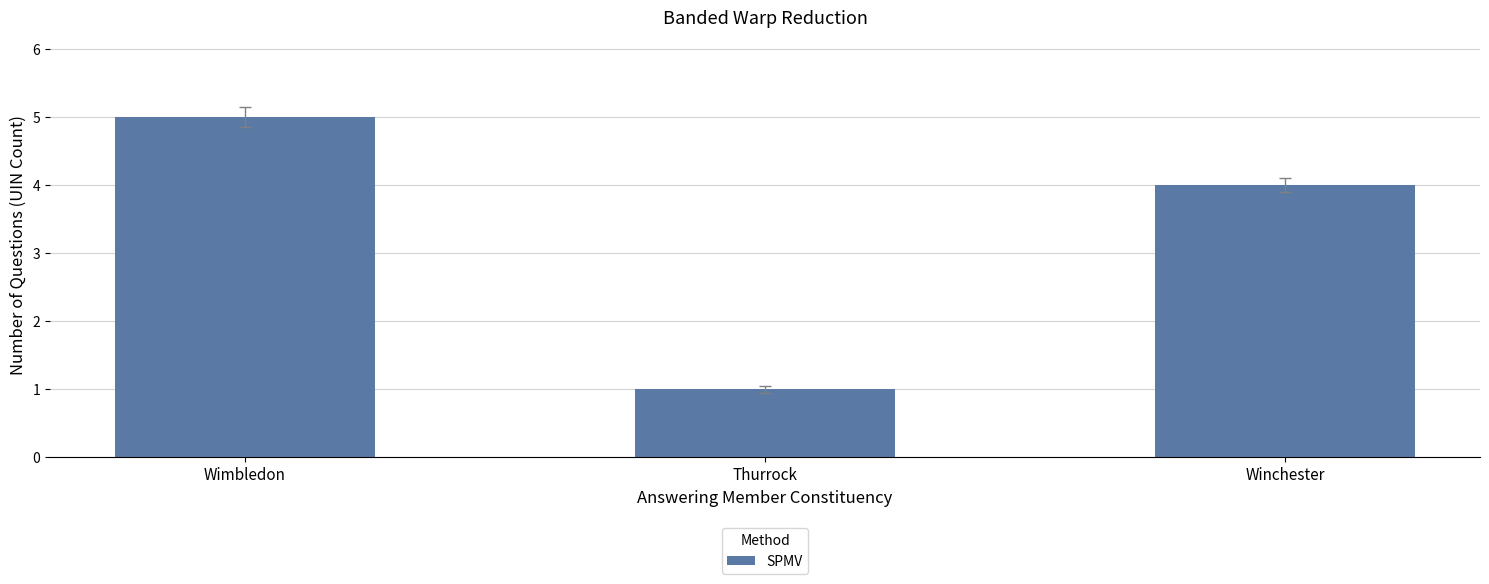

How many values are below 4?

1